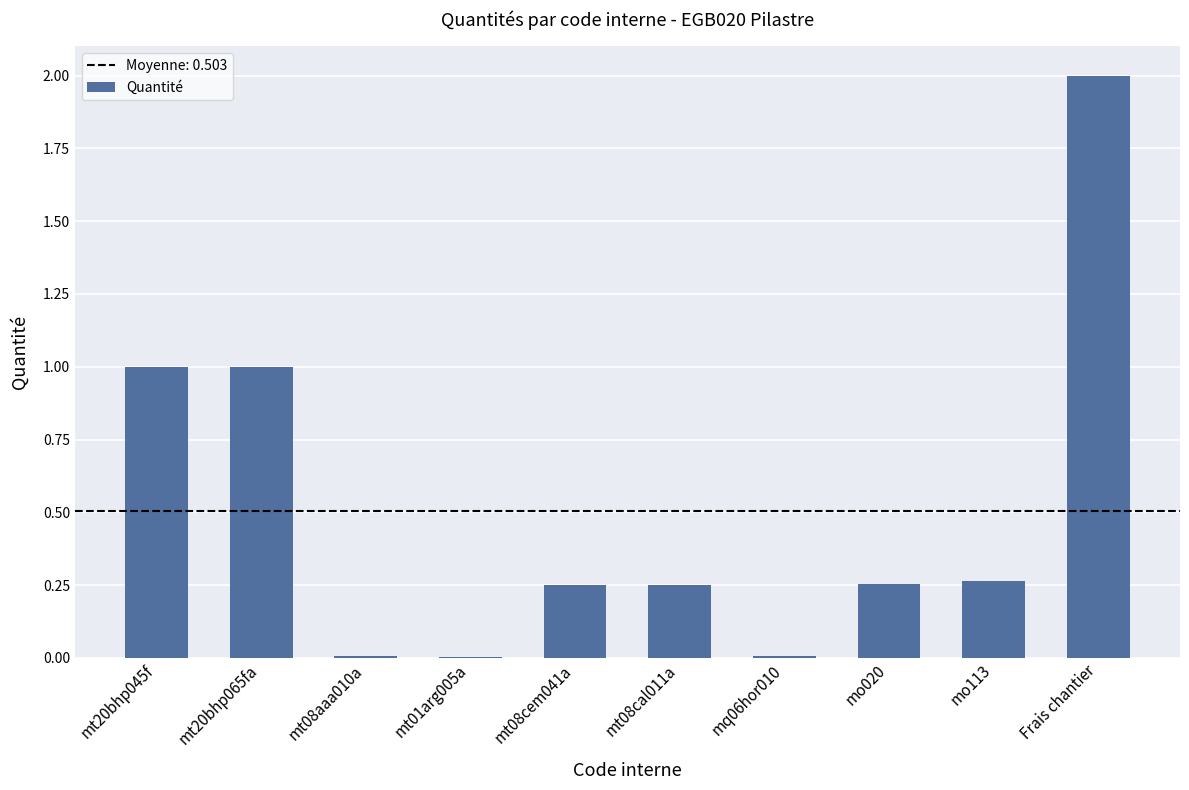

Which has a higher value, mt08cal011a or mt20bhp045f?

mt20bhp045f